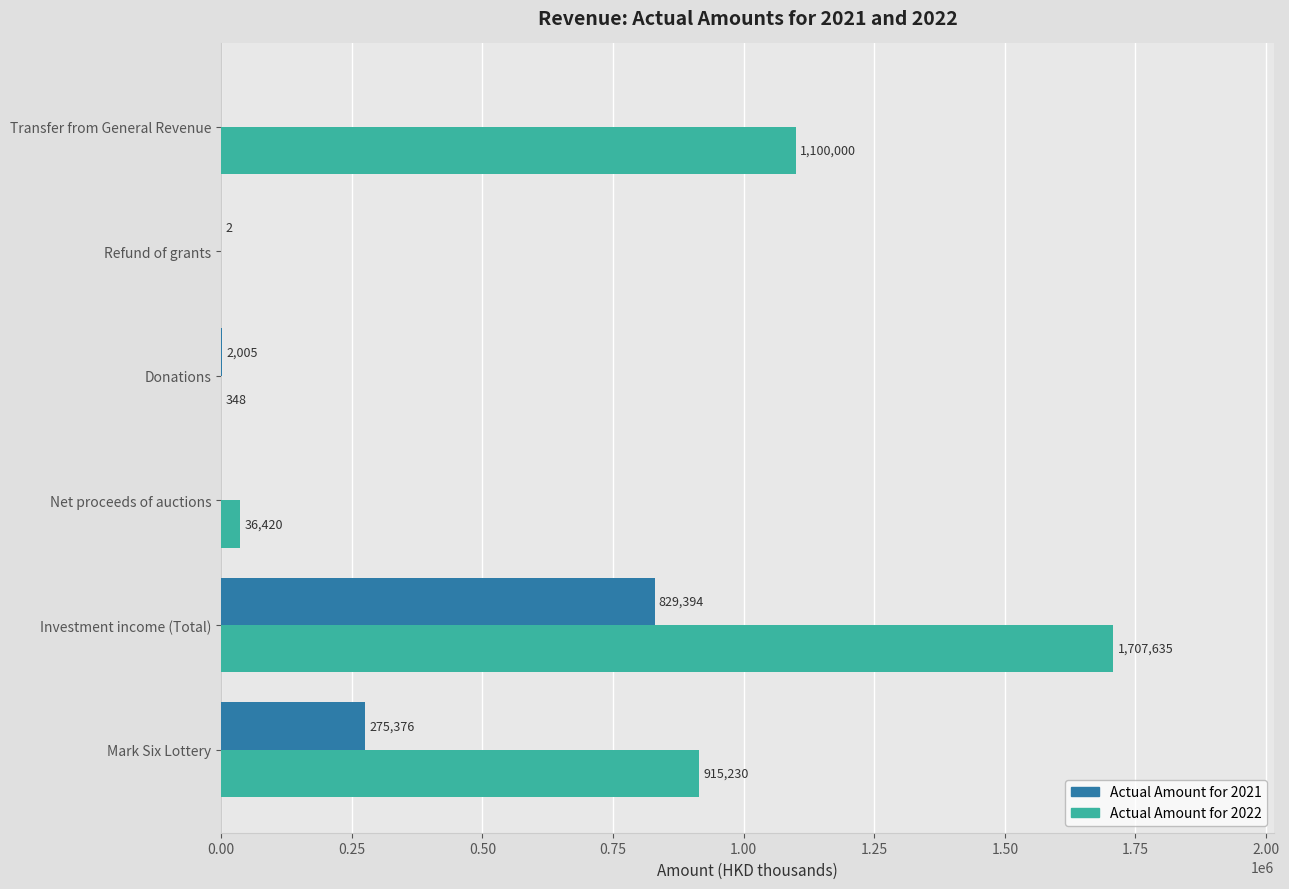

Is it true that Actual Amount for 2021 equals 829394 at Investment income (Total)?

True